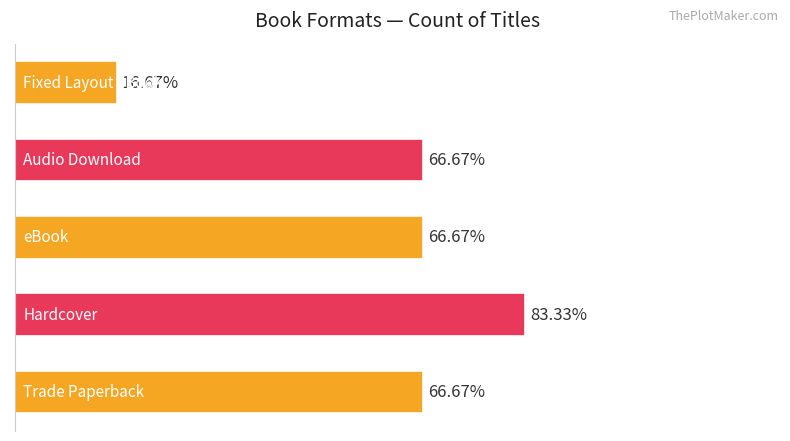

Does the chart contain any negative values?

No